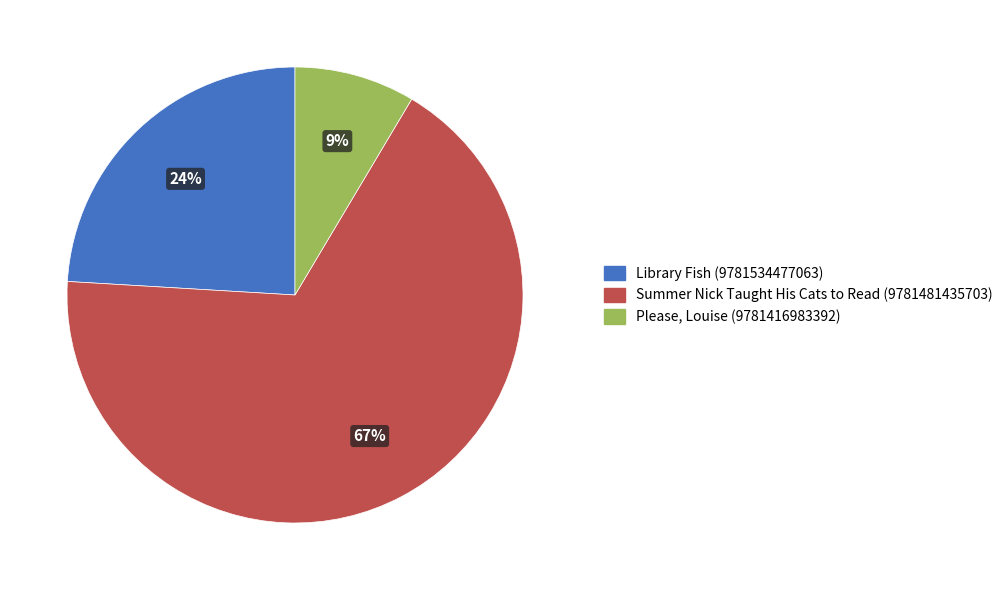

To the nearest percent, what is the combined percentage of Library Fish (9781534477063) and Please, Louise (9781416983392)?

33%